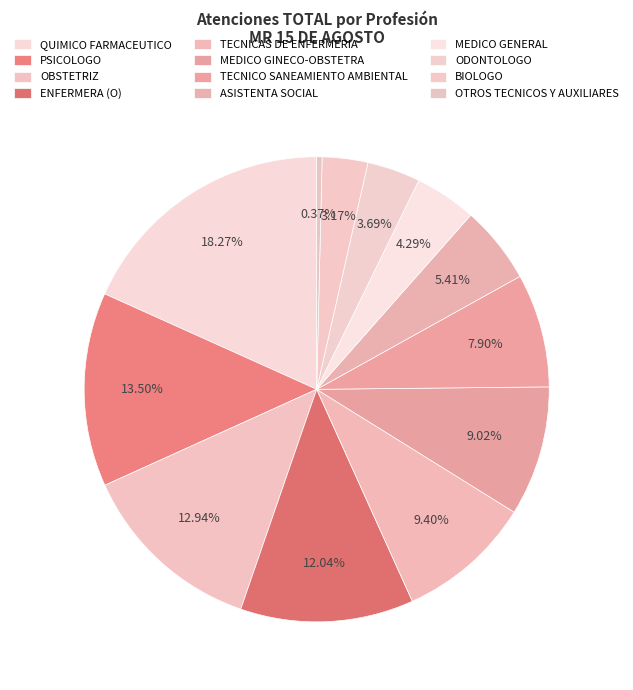

What is the ratio of the value at QUIMICO FARMACEUTICO to the value at OBSTETRIZ?

1.4